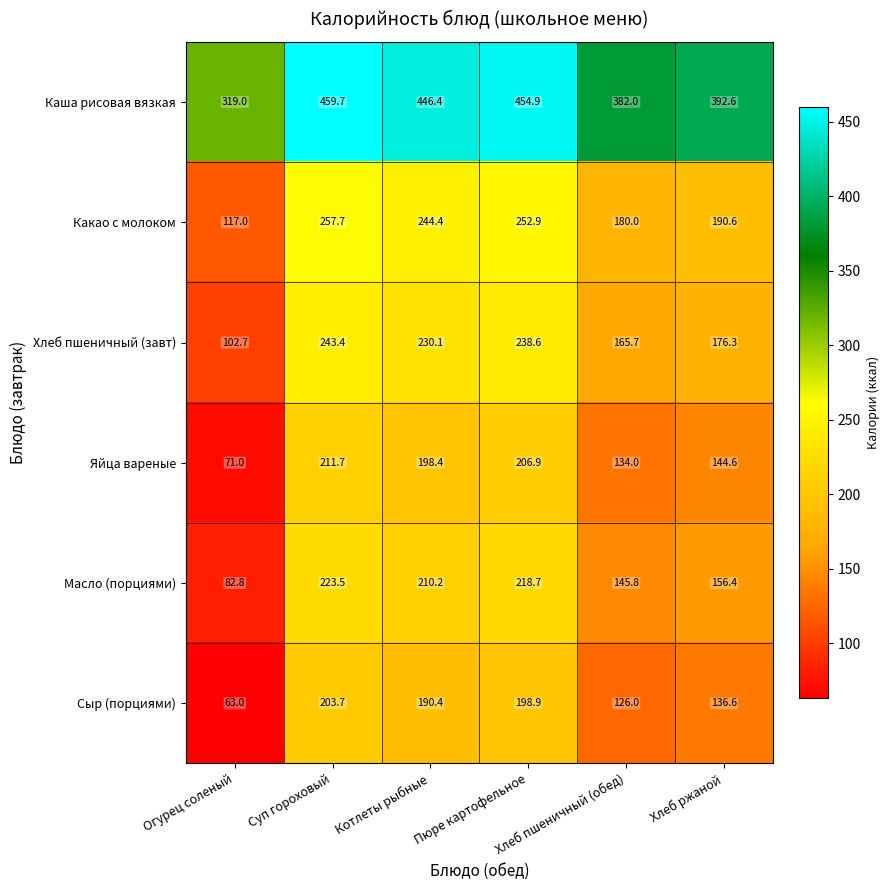

List the series in order of their peak value, highest first.

Каша рисовая вязкая, Какао с молоком, Хлеб пшеничный (завт), Масло (порциями), Яйца вареные, Сыр (порциями)